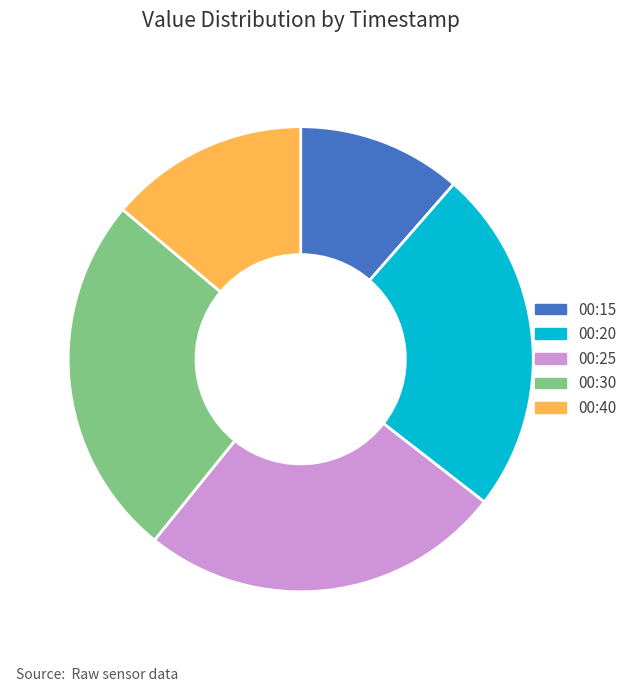

Is the sum of 00:15 and 00:25 greater than half?

No